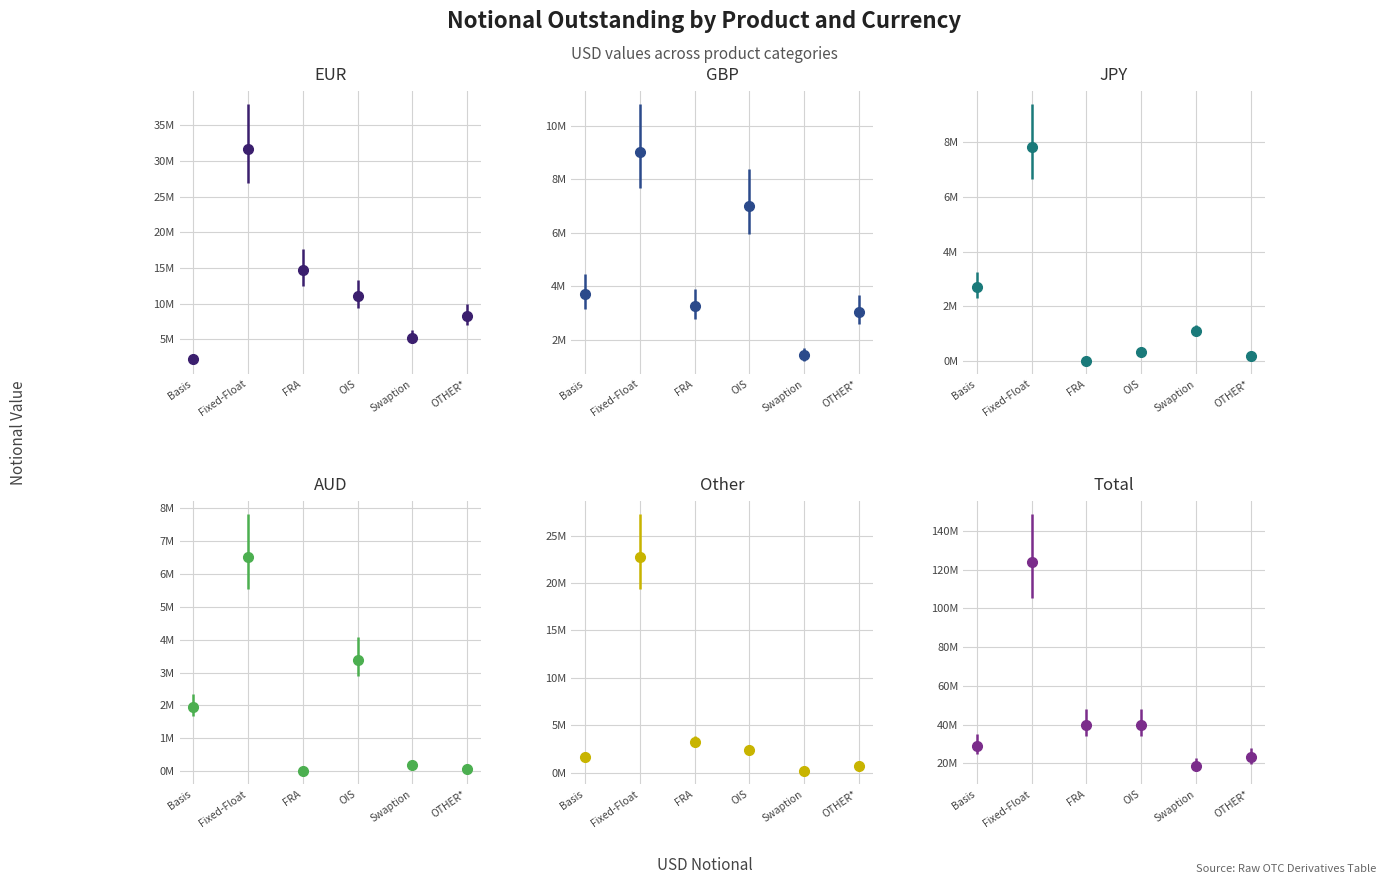

How many distinct data groups are displayed?

6